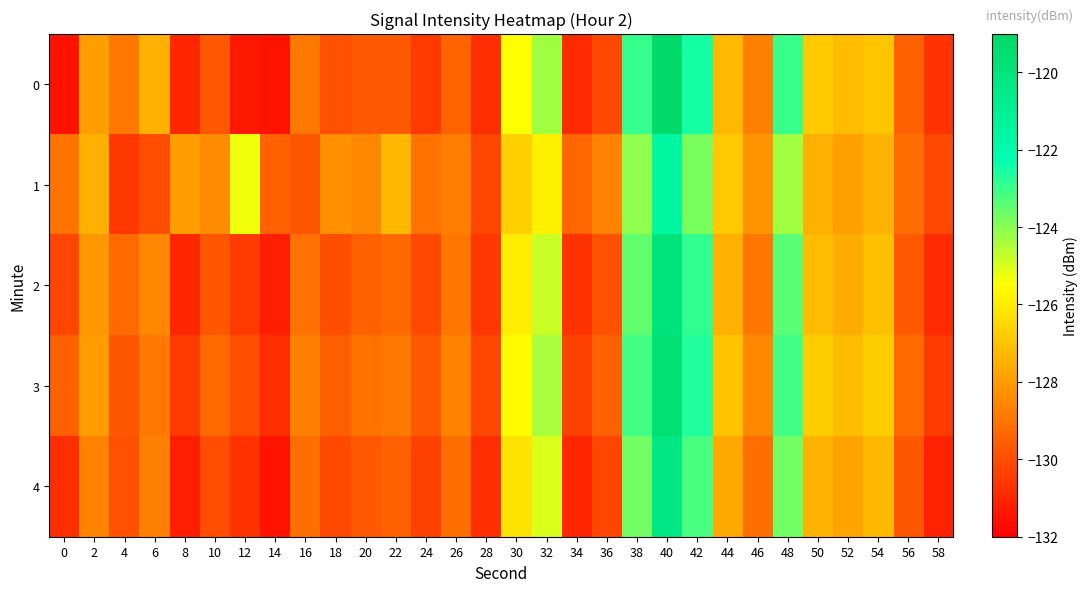

What is the difference between the highest and lowest values at 28?

0.6